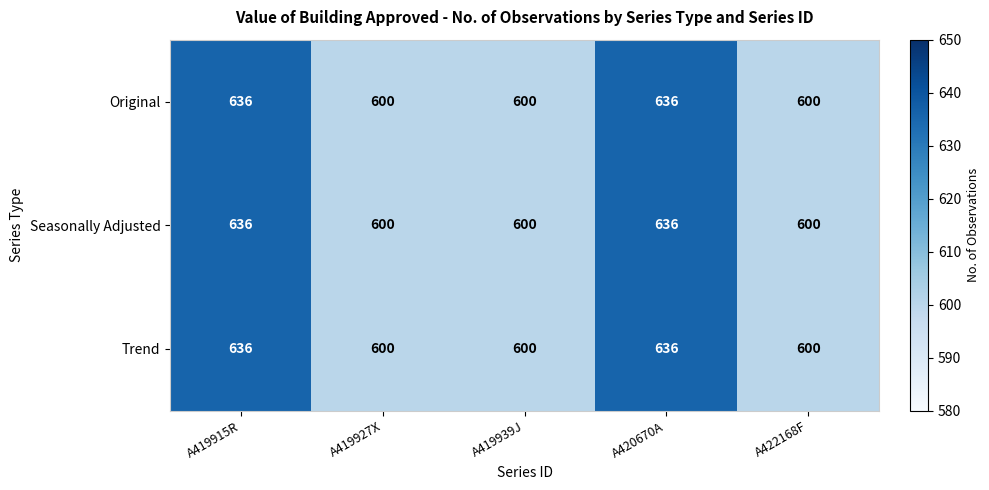

What is the sum of all Trend values?

3072